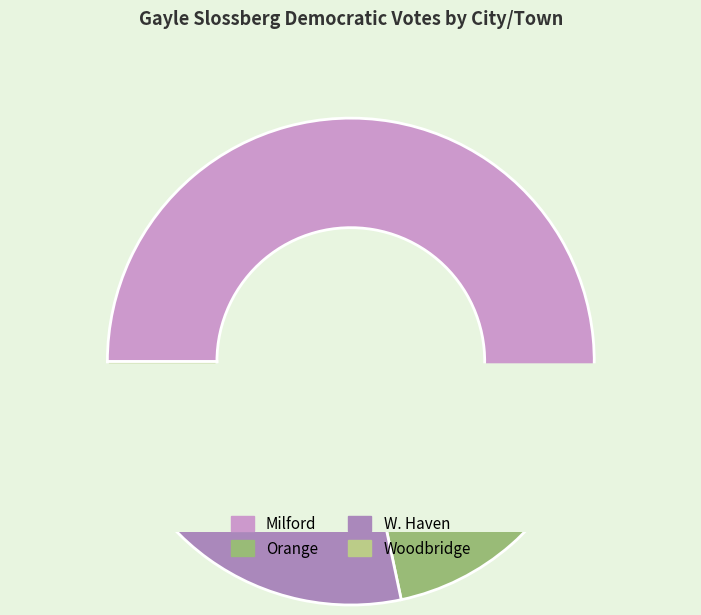

Does any single category account for the majority?

Yes